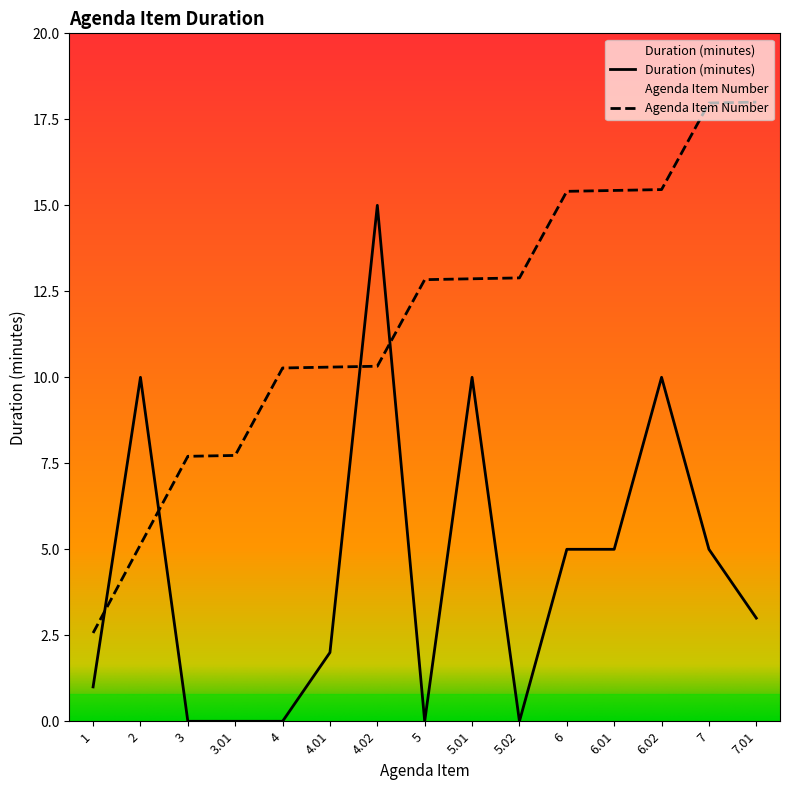

At which category is the sum across all series the highest?

6.02